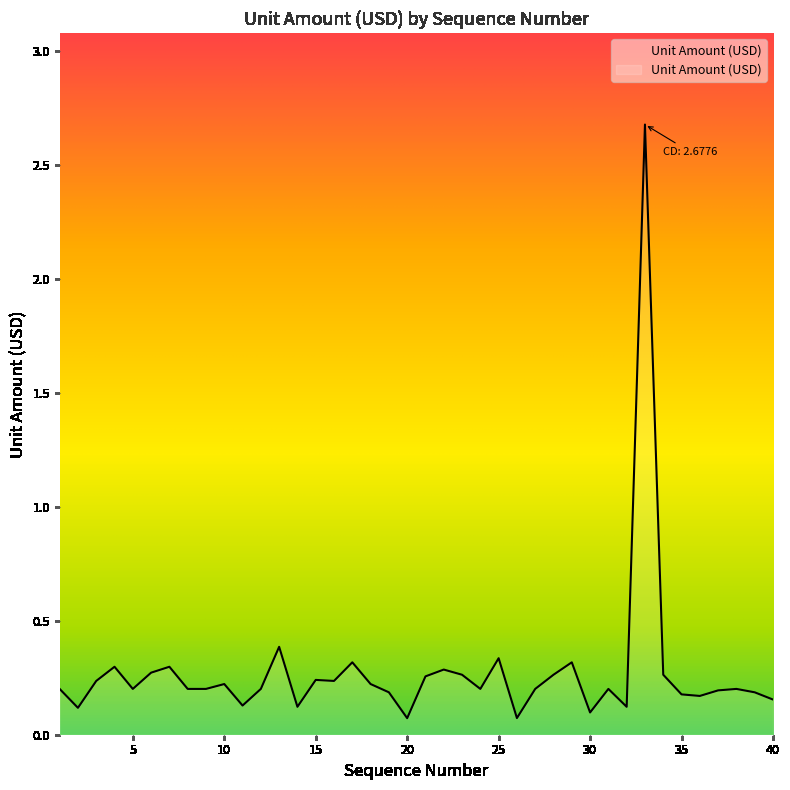

What is the greatest value displayed?

2.7